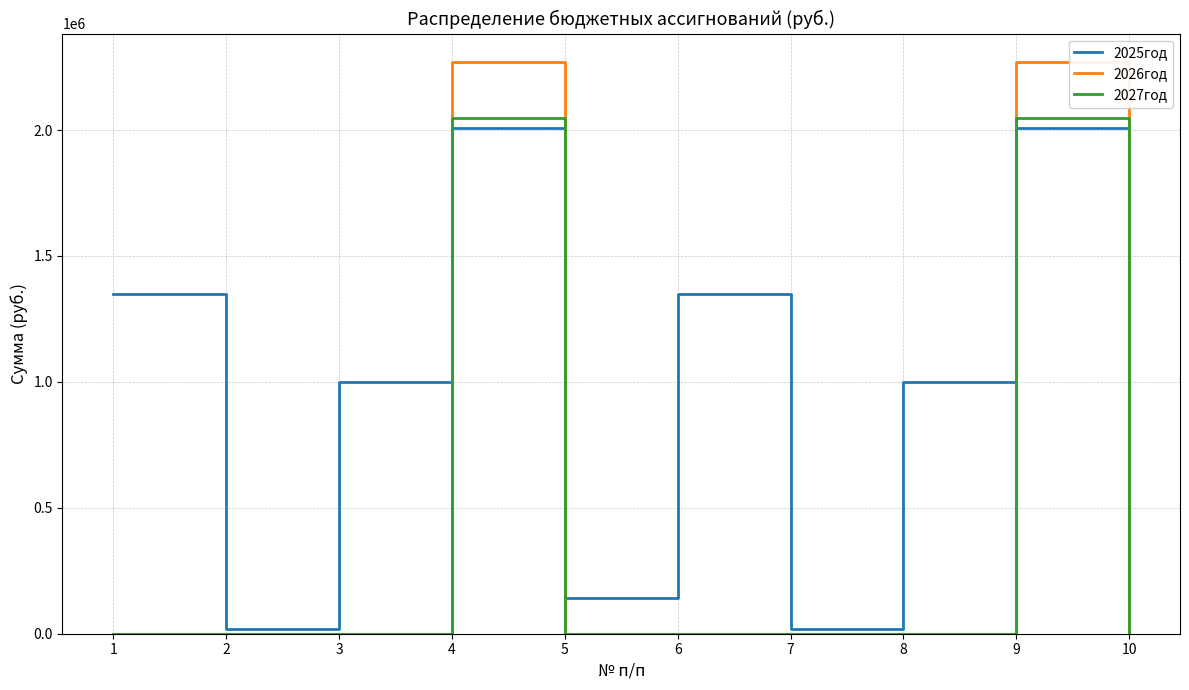

What is the total value across all series at 4?

6324337.6